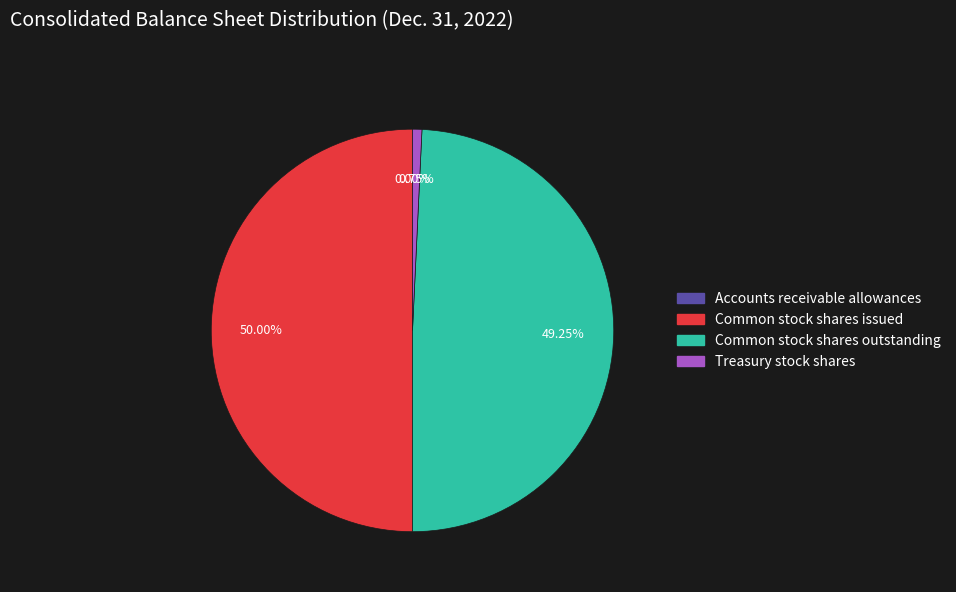

Does Common stock shares outstanding account for over 50% of the chart?

No